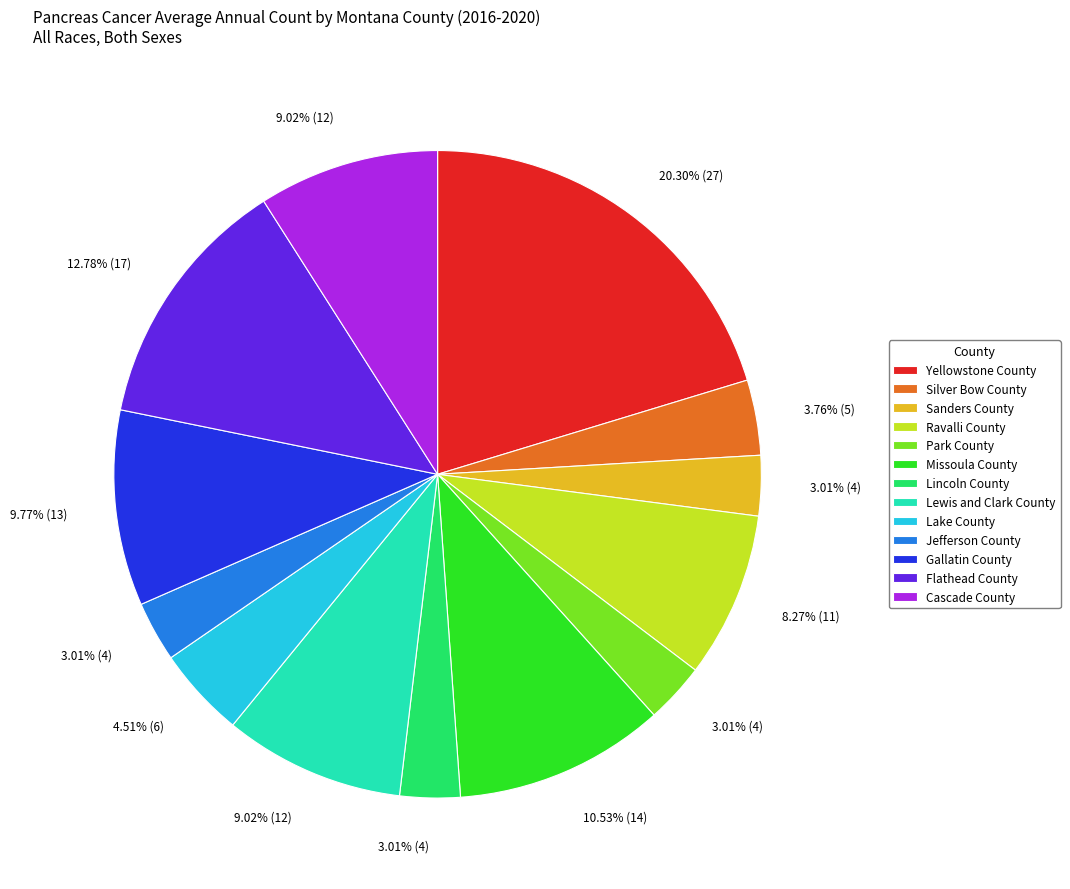

What percentage is the Silver Bow County slice, to the nearest percent?

4%